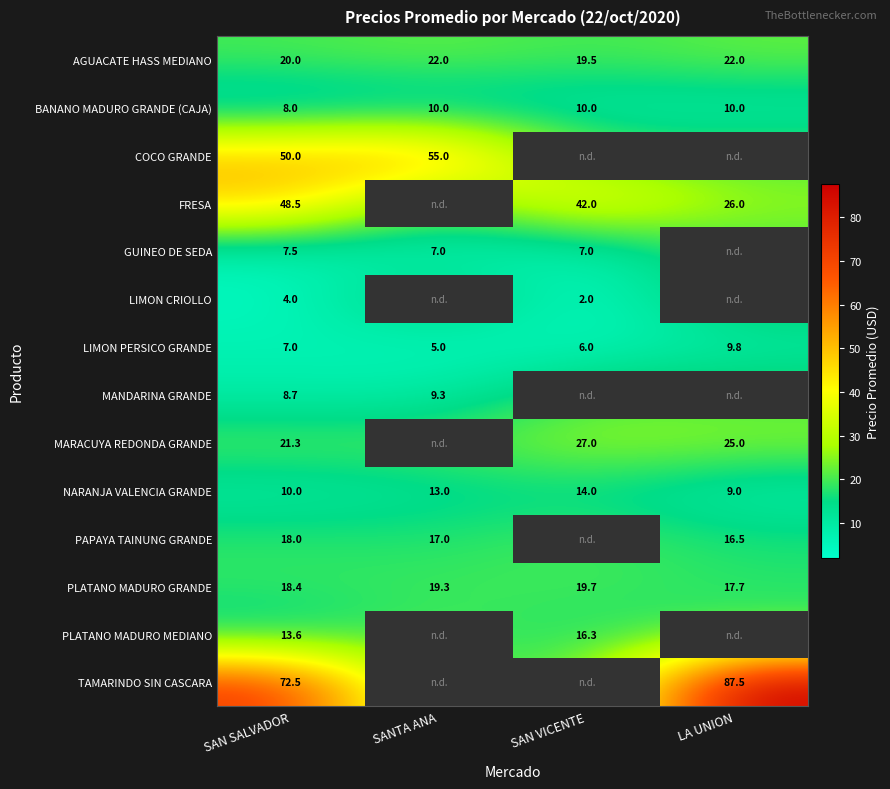

At how many categories does at least one series exceed 9?

4